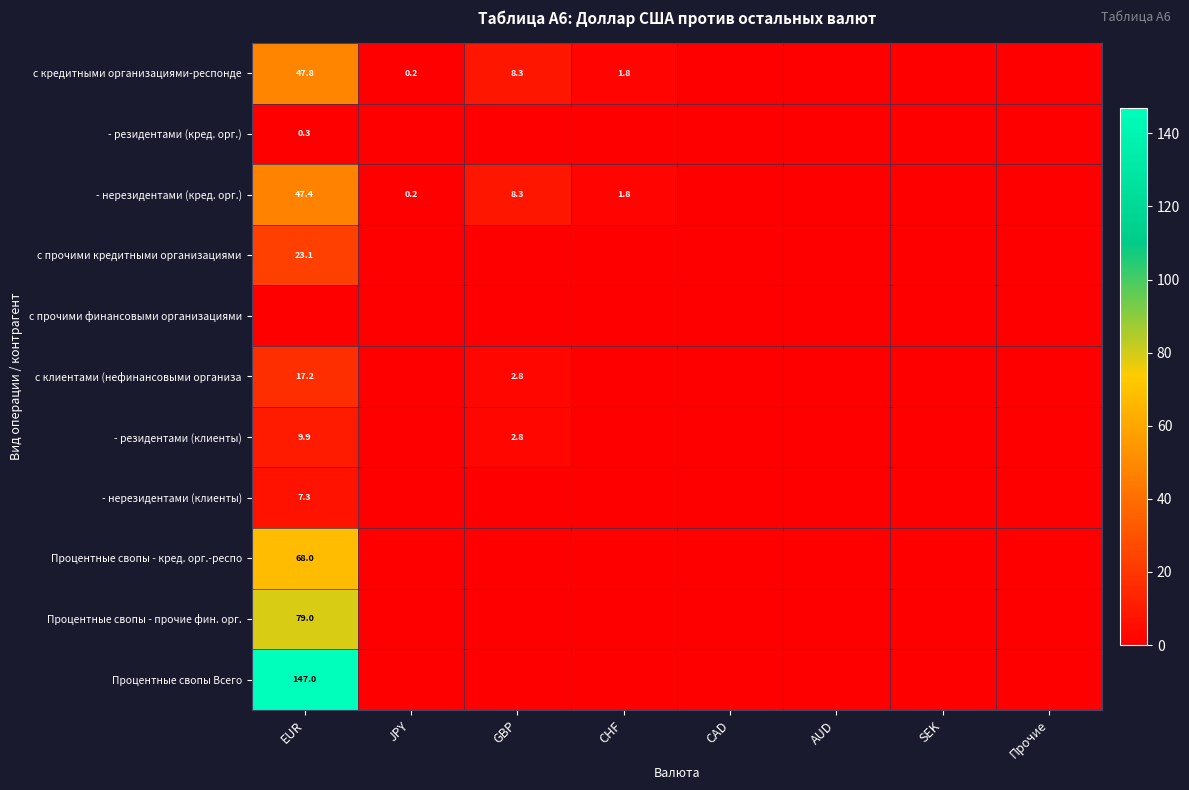

The value of Процентные свопы Всего at EUR is 147.0. True or false?

True